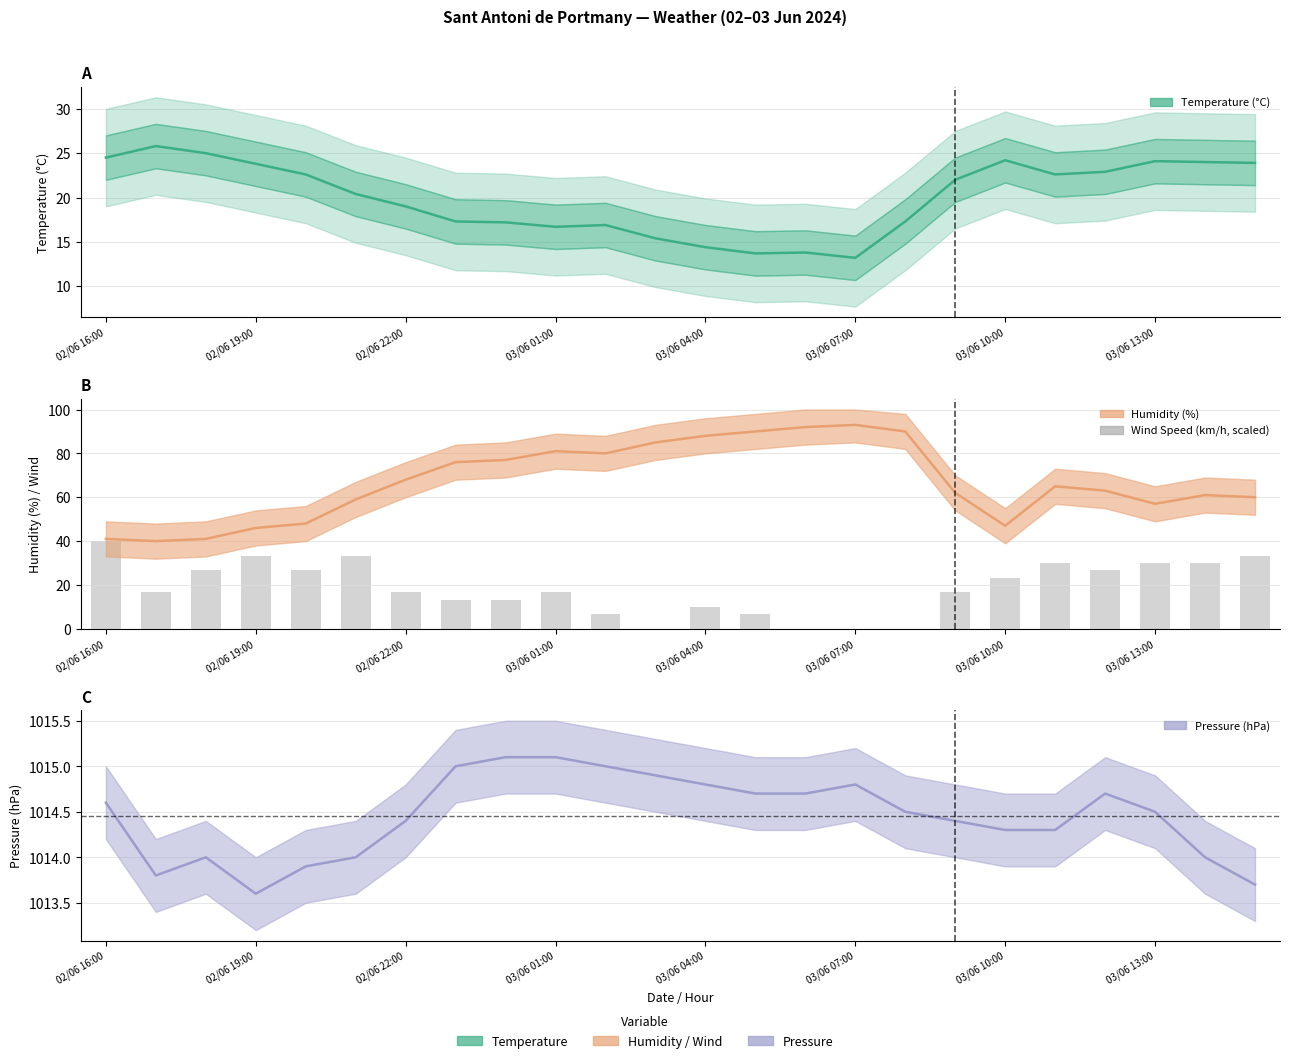

Where is the data nearest to the value 20?

02/06 19:00